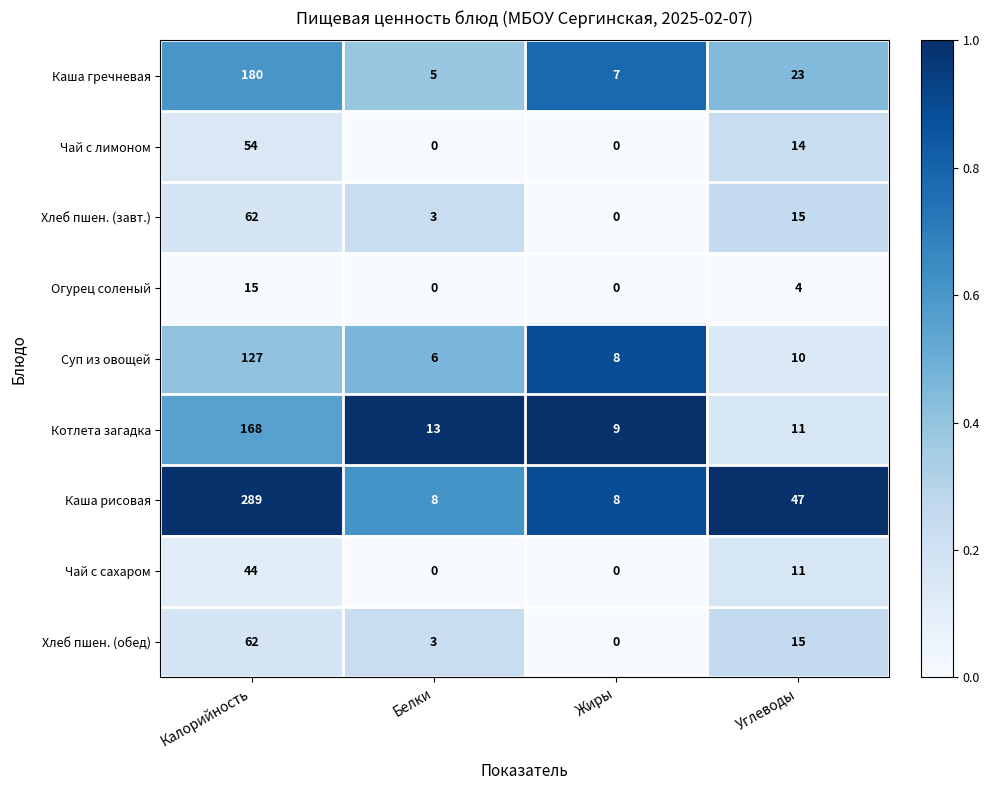

What is the difference between the highest and lowest values at Углеводы?

43